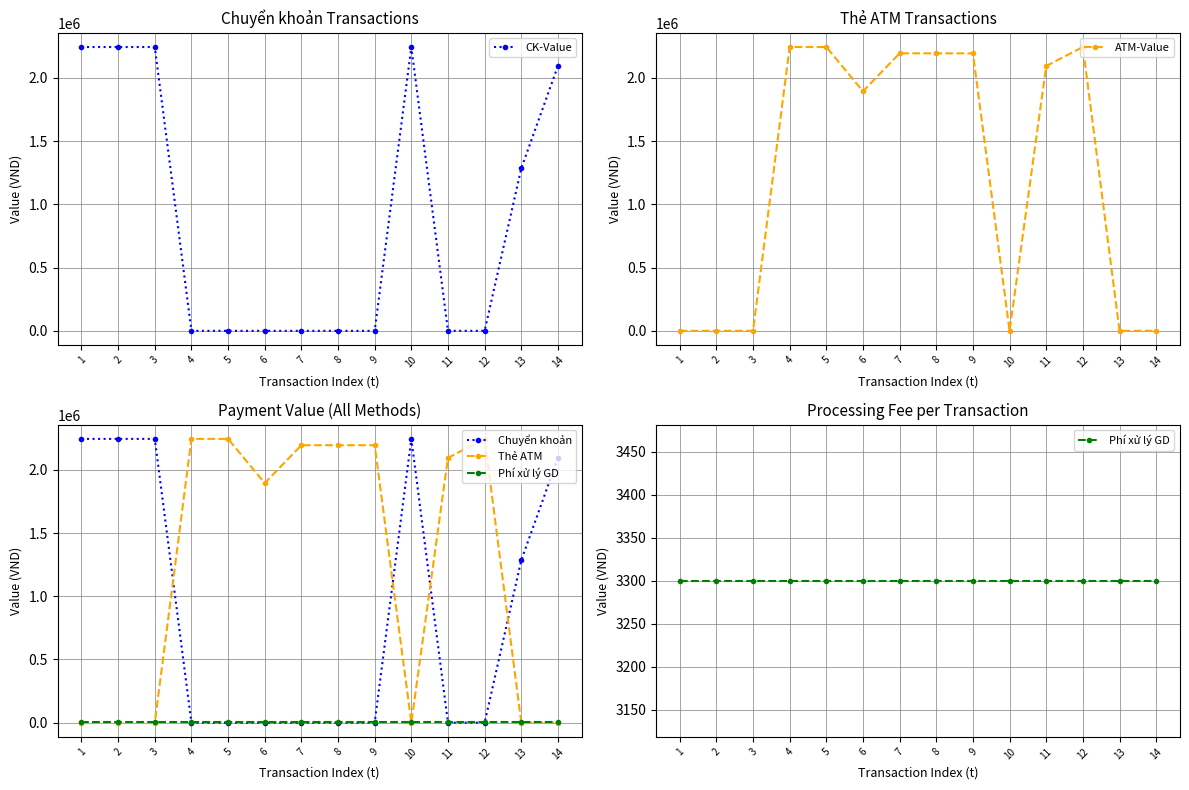

Reading left to right, list all the values displayed in this chart.

CK-Value: 2245000	2245000	2245000	0	0	0	0	0	0	2245000	0	0	1285000	2095000
ATM-Value: 0	0	0	2245000	2245000	1895000	2195000	2195000	2195000	0	2095000	2245000	0	0
Chuyển khoản: 2245000	2245000	2245000	0	0	0	0	0	0	2245000	0	0	1285000	2095000
Thẻ ATM: 0	0	0	2245000	2245000	1895000	2195000	2195000	2195000	0	2095000	2245000	0	0
Phí xử lý GD: 3300	3300	3300	3300	3300	3300	3300	3300	3300	3300	3300	3300	3300	3300